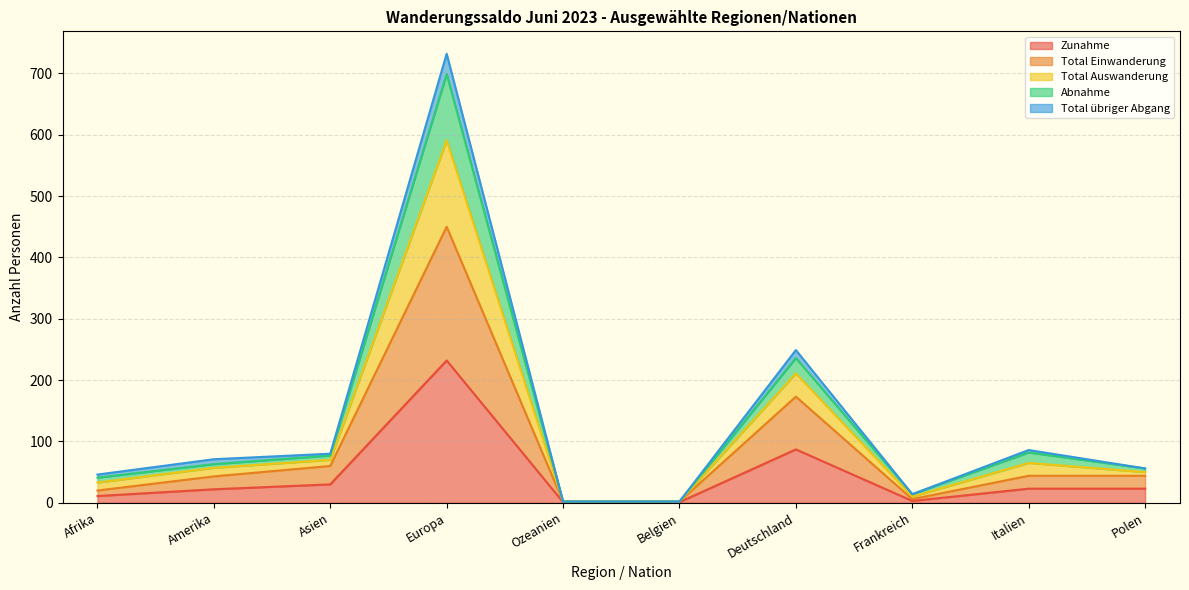

The value of Zunahme at Asien is 30. True or false?

True